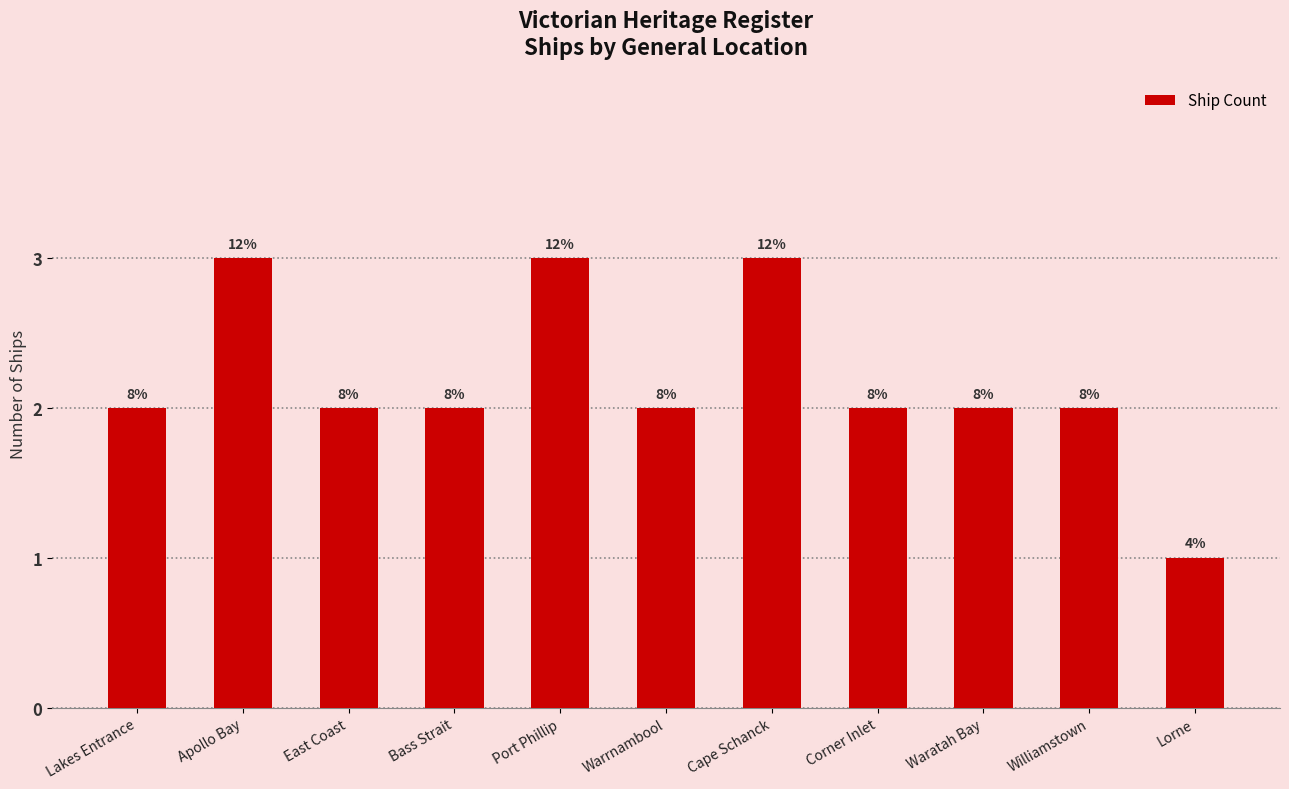

How many bars are there in total?

11